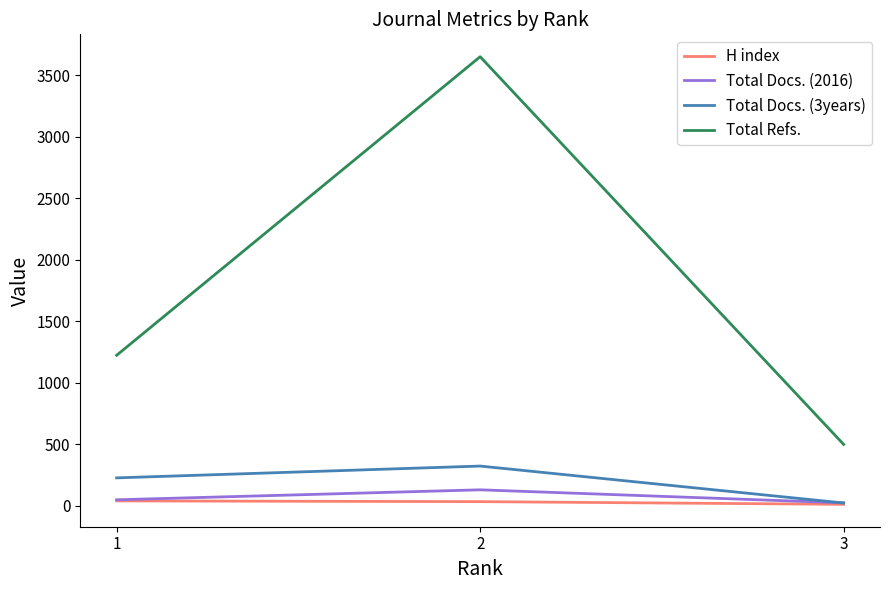

Does the chart display data point markers on the line(s)?

No